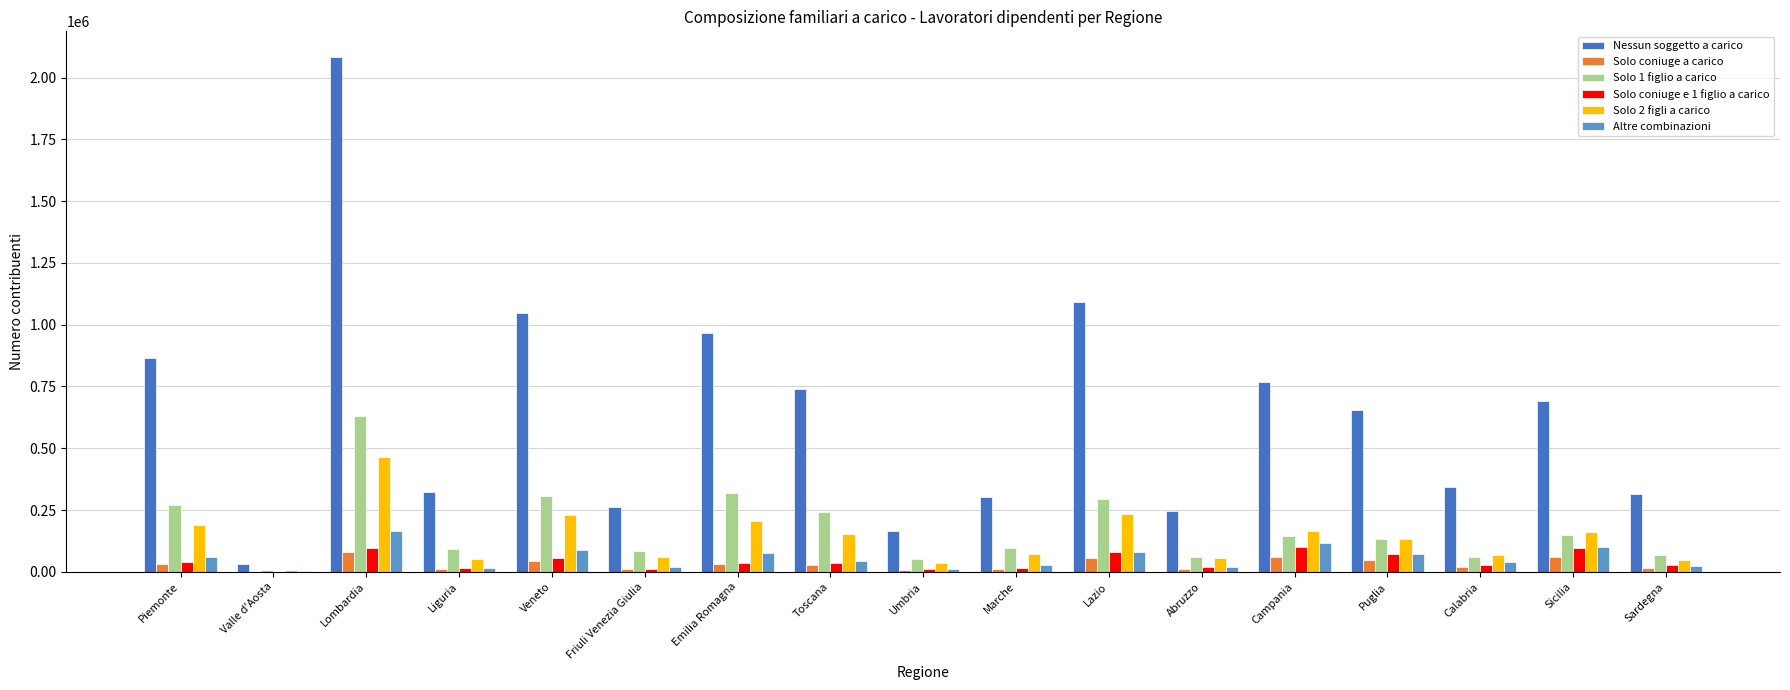

How many categories are shown in the chart?

17